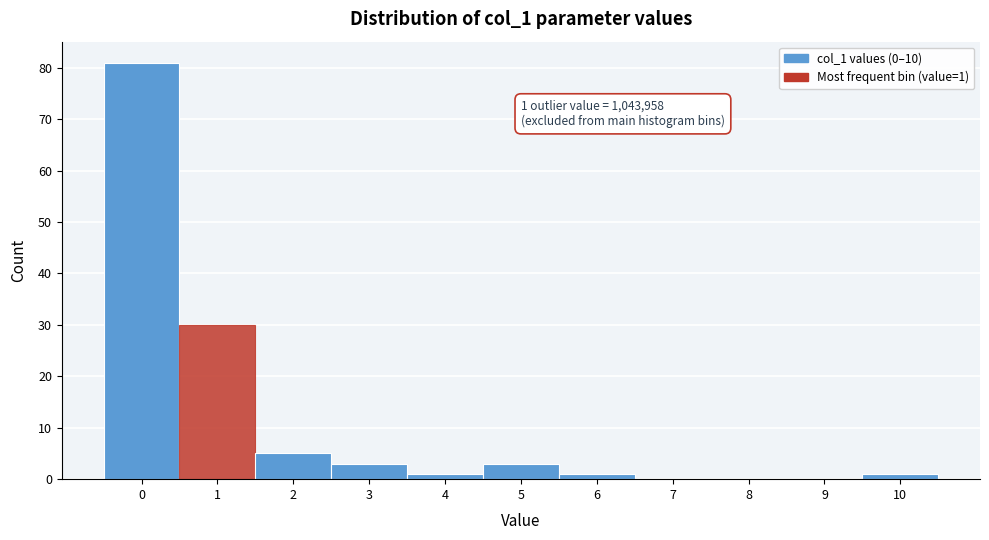

Which range on the x-axis has the tallest bar?

-0.5 to 0.5